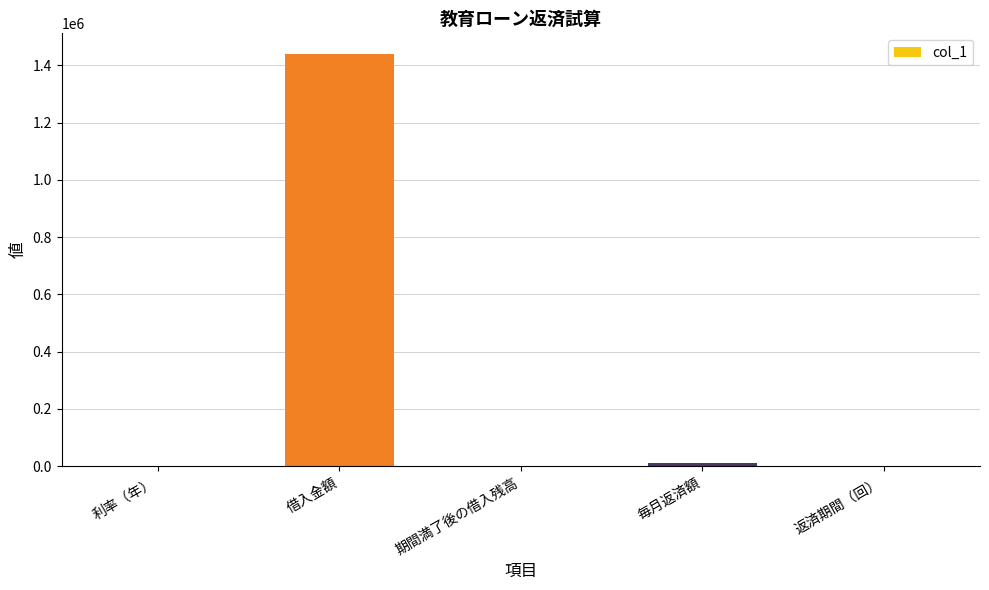

What is the sum of the values at 毎月返済額 and 借入金額?

1450000.0